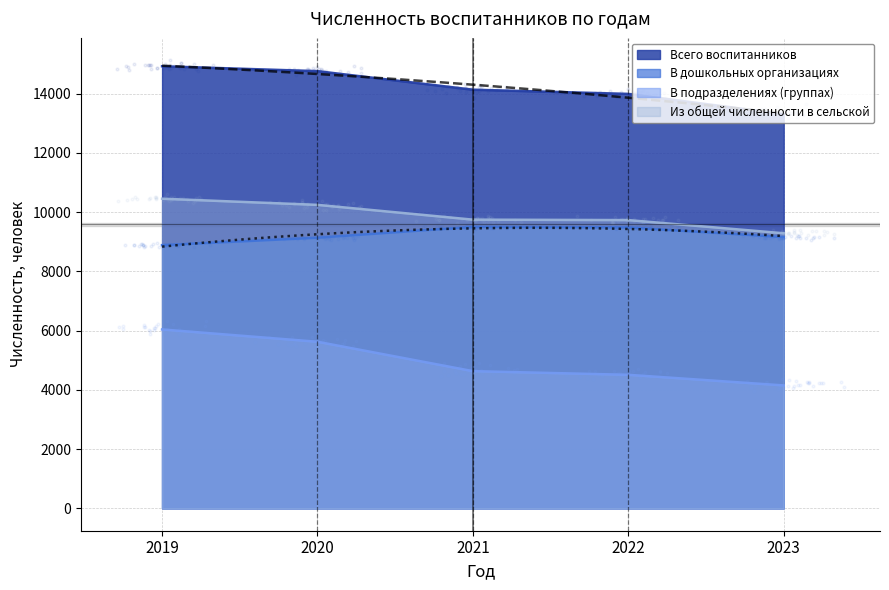

Which series has the largest Y range (max minus min)?

В подразделениях (группах)